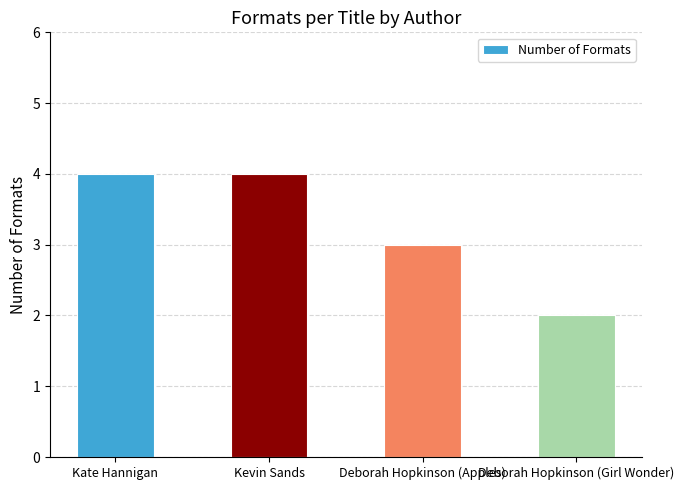

Between Deborah Hopkinson (Girl Wonder) and Kevin Sands, which is larger?

Kevin Sands